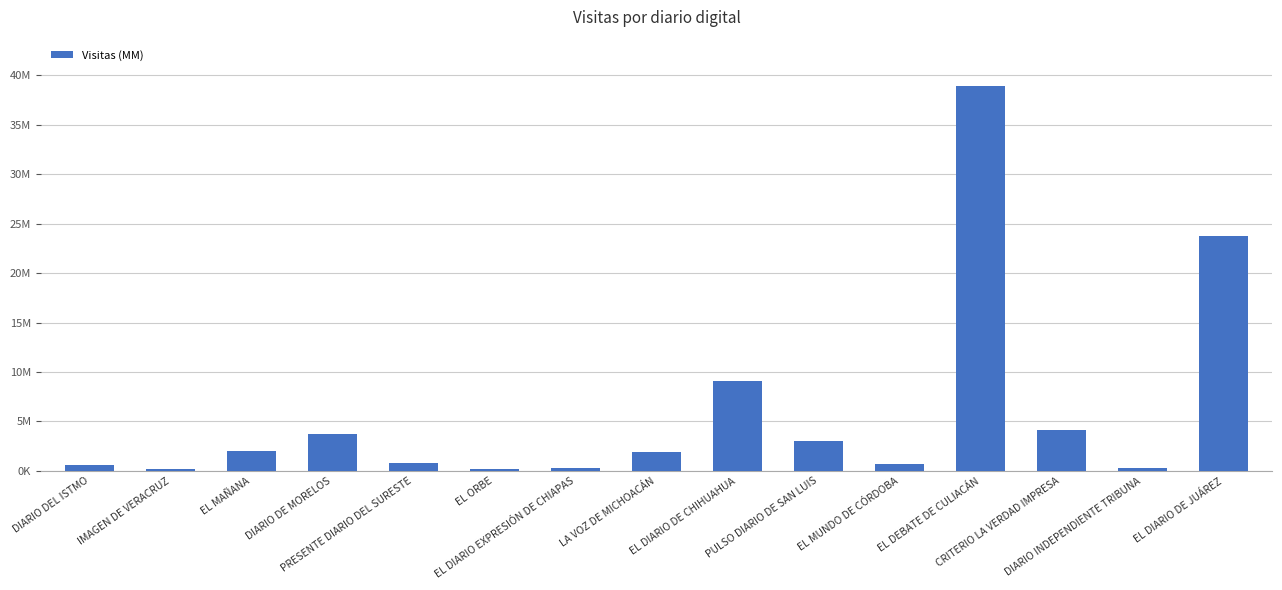

The value at PRESENTE DIARIO DEL SURESTE is 241984. True or false?

False